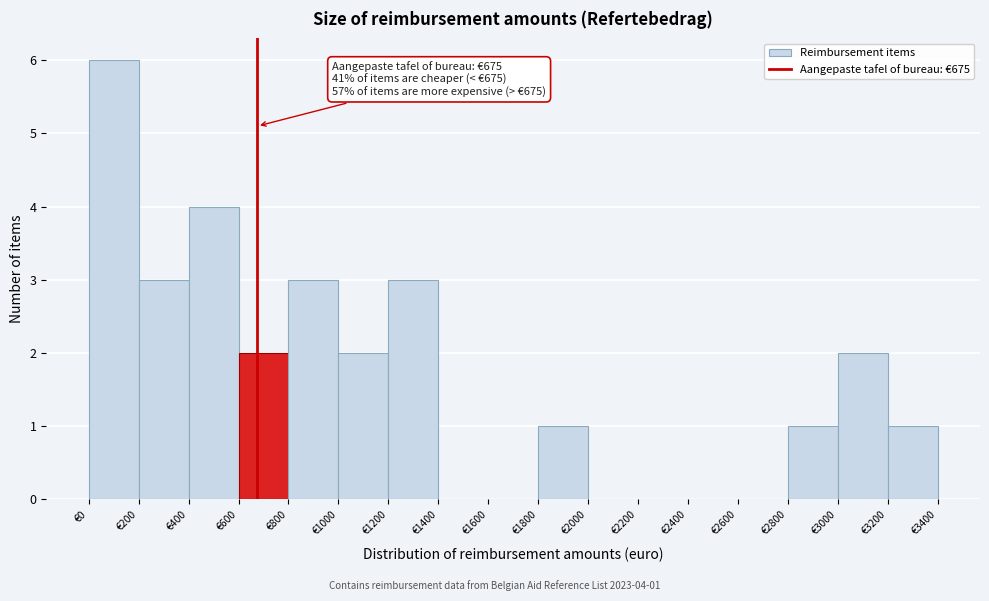

Over which range of the x-axis is the bar tallest?

0 to 200